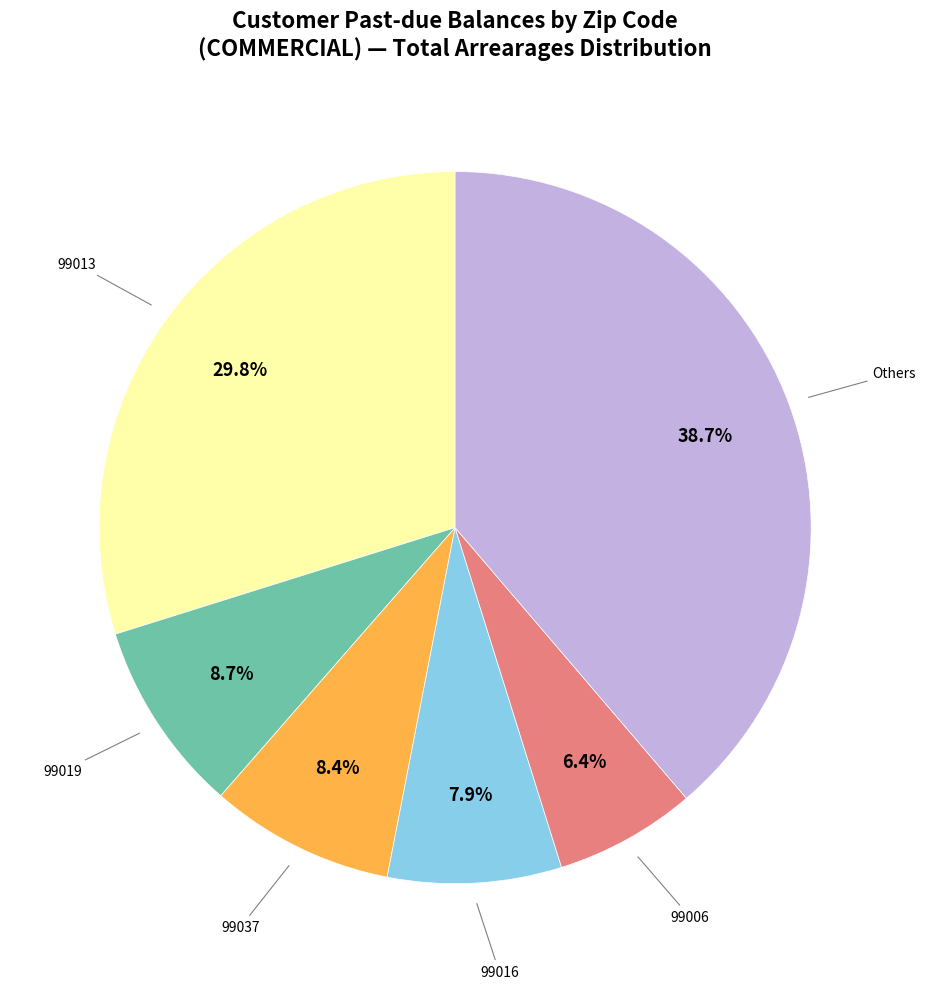

Is there a majority slice in this chart?

No